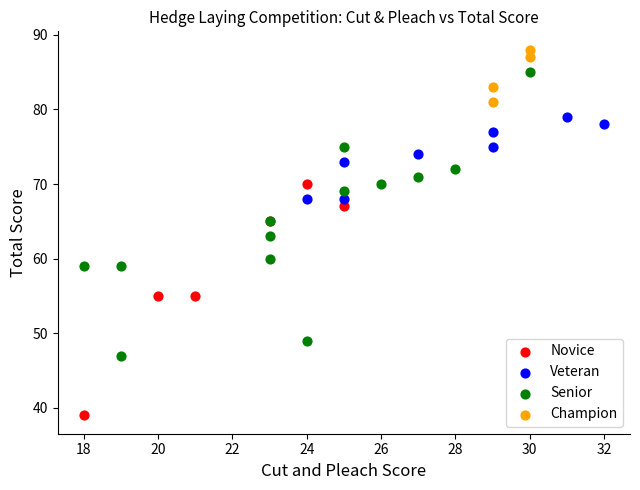

Which series contains the lowest Y value?

Novice